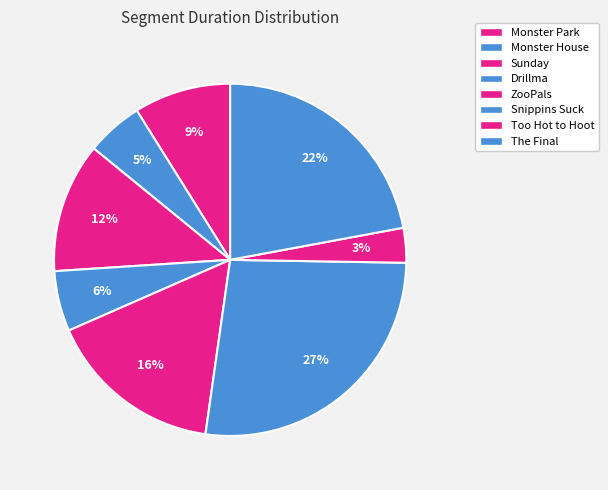

To the nearest percent, what portion does The Final represent?

22%